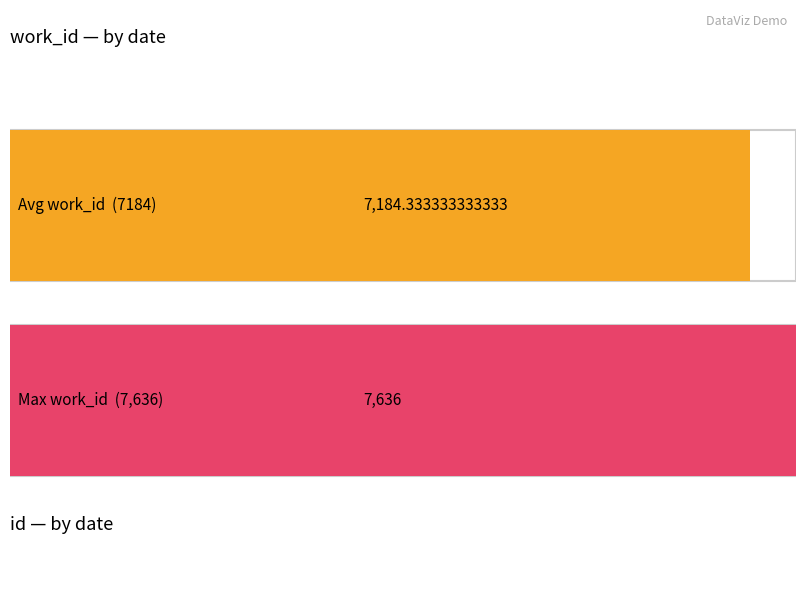

How many bars are there in each group?

2